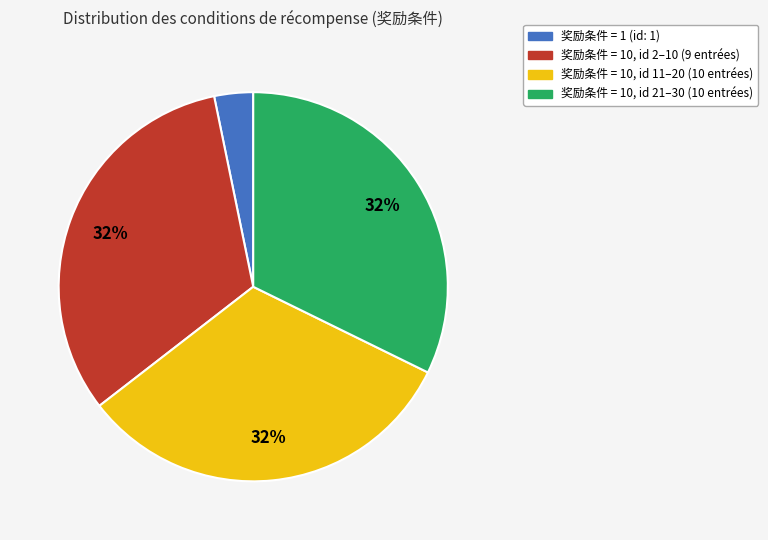

To the nearest percent, what is the average slice percentage?

25%